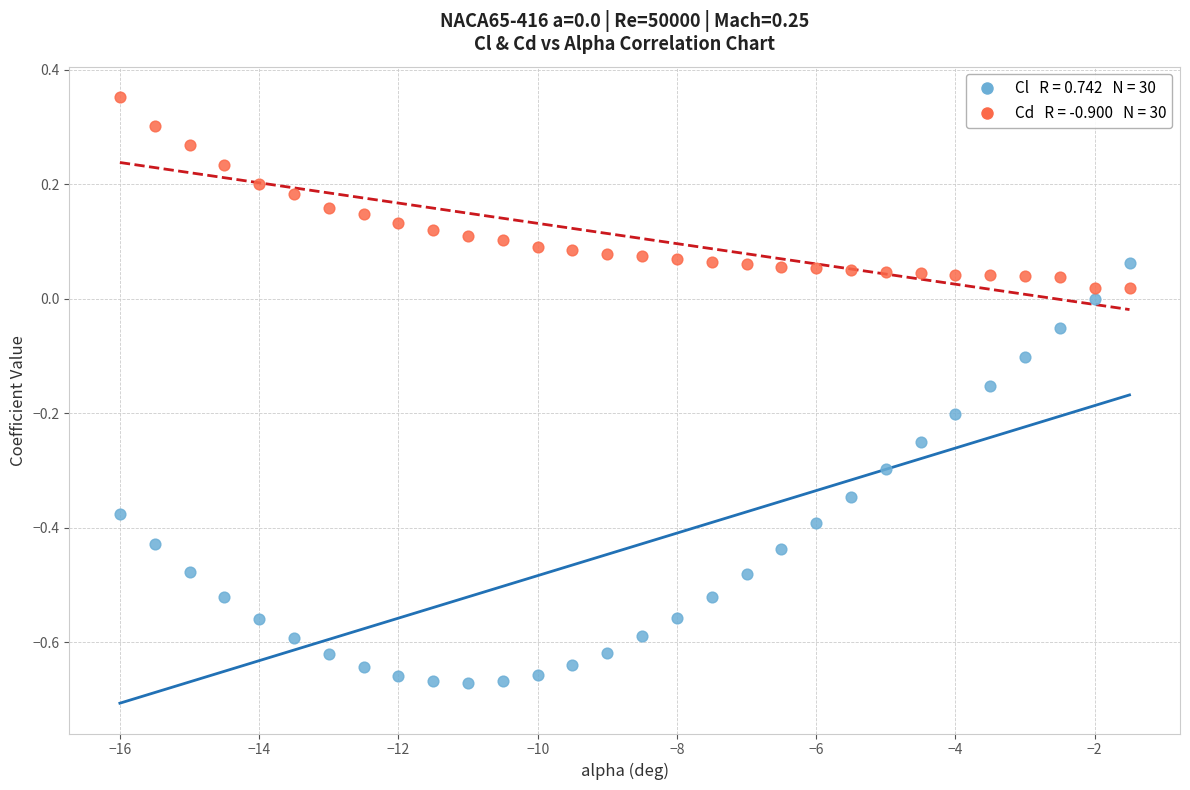

Across all data points, what is the range of X values (max minus min)?

14.5